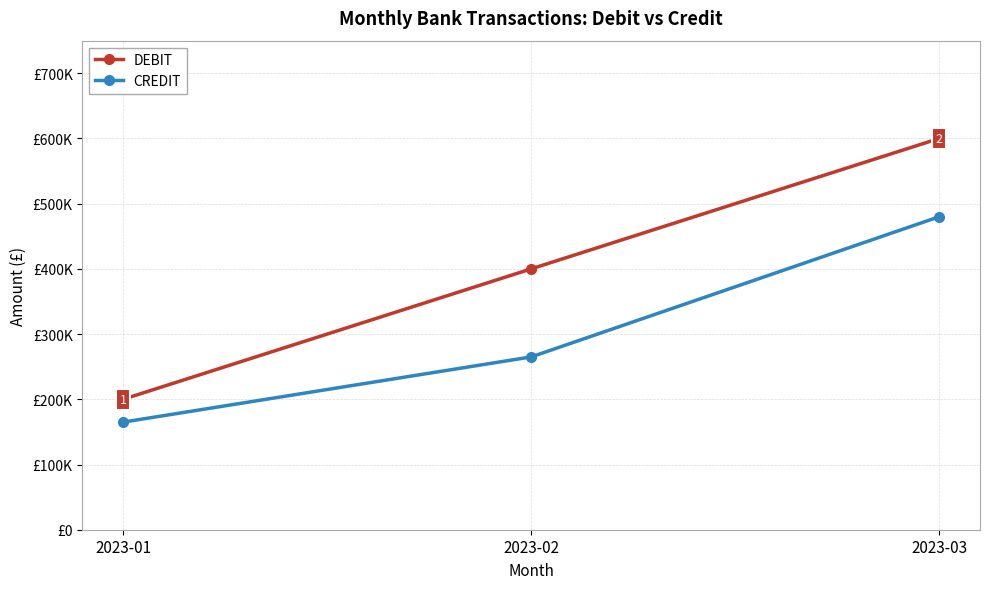

What is the difference between the maximum and second lowest values in the DEBIT series?

200000